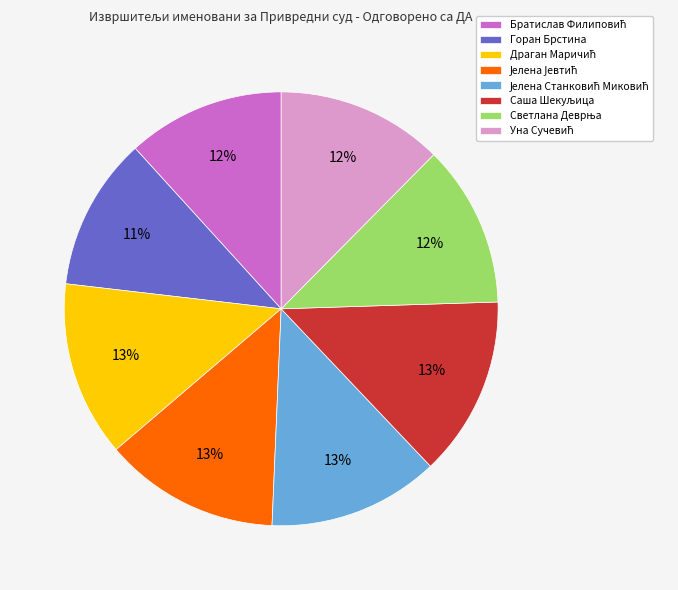

To the nearest percent, what percentage of the pie is Горан Брстина?

11%